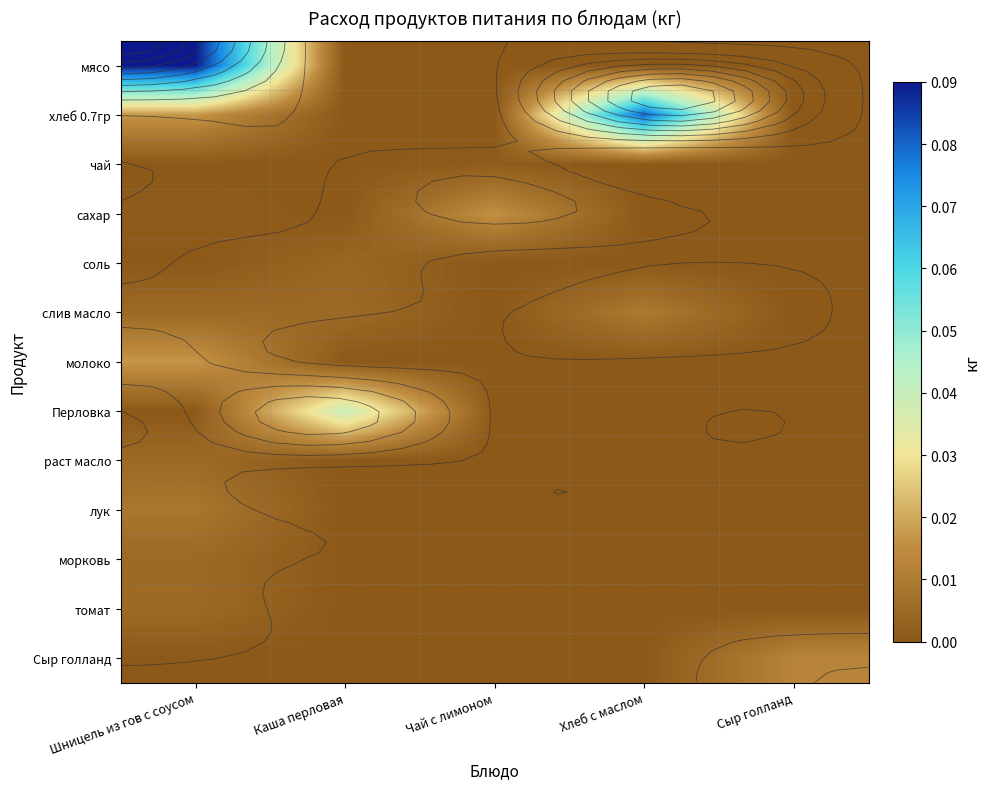

At Каша перловая, list the series in order from largest to smallest.

Перловка, слив масло, соль, мясо, хлеб 0.7гр, чай, сахар, молоко, раст масло, лук, морковь, томат, Сыр голланд